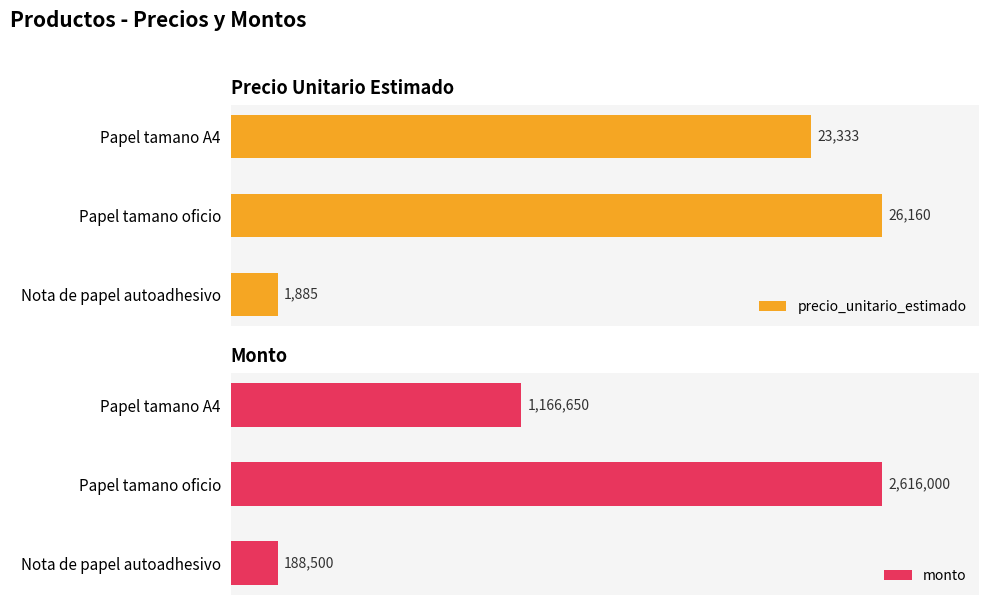

True or false: monto has a value of 2616000 at 1.

True